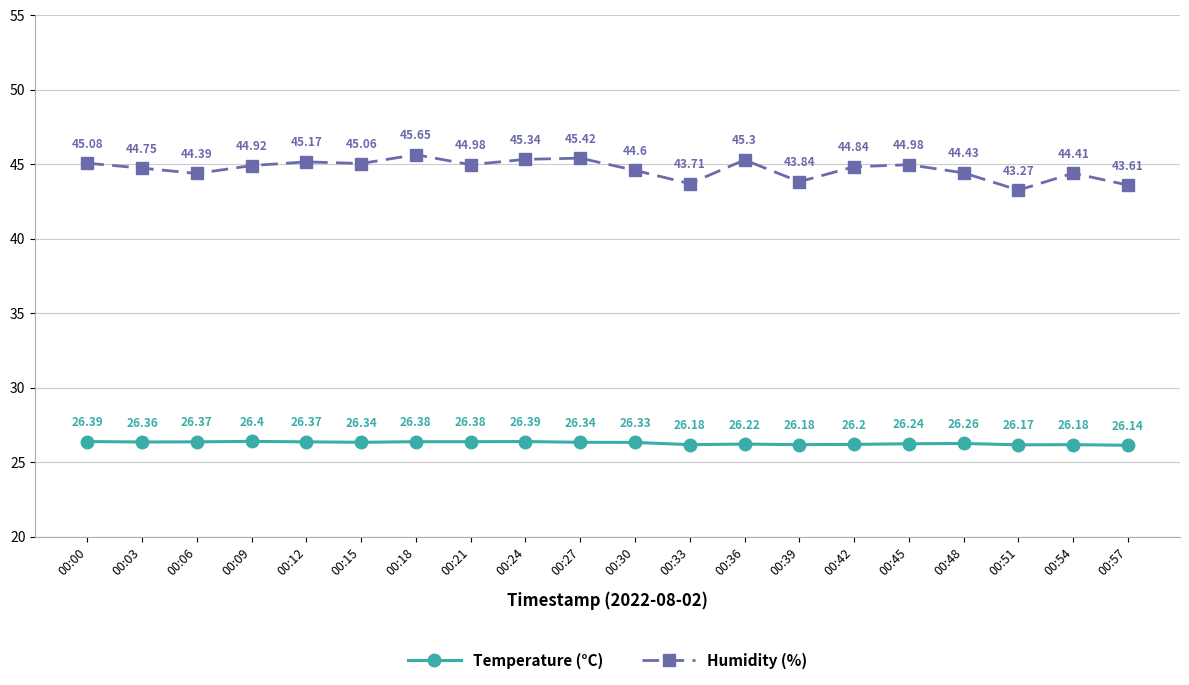

At which category is the sum across all series the highest?

00:18